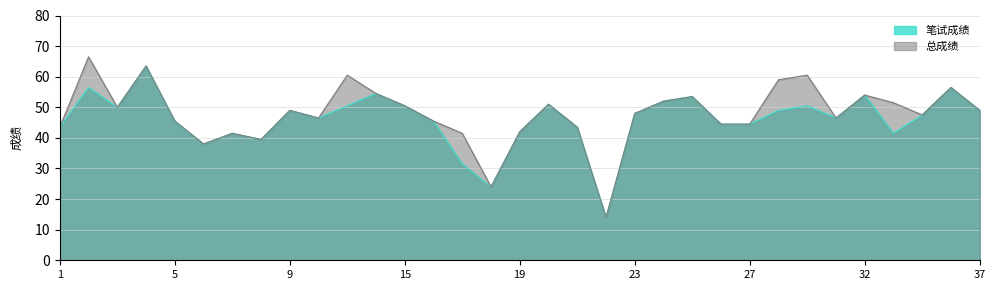

What are all the series names shown in the legend?

笔试成绩, 总成绩